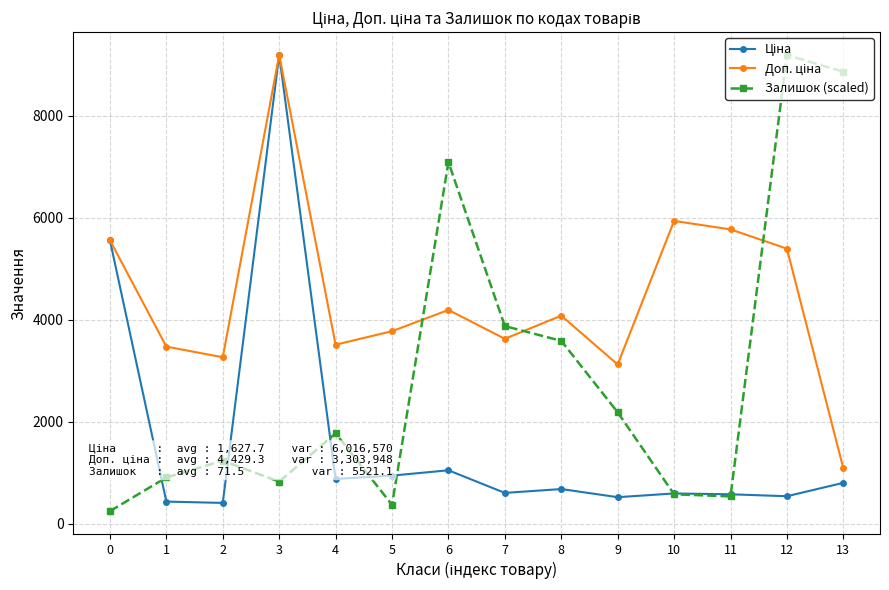

At which label is Залишок (scaled) closest to 4721?

7